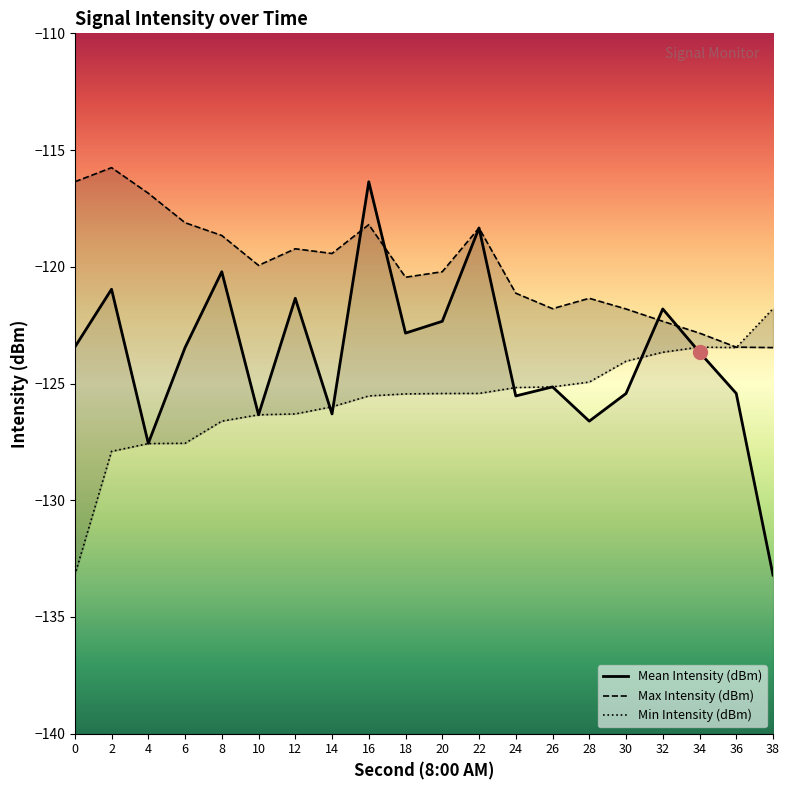

What is the value of the Min Intensity (dBm) point at the 4th from the left?

-127.6